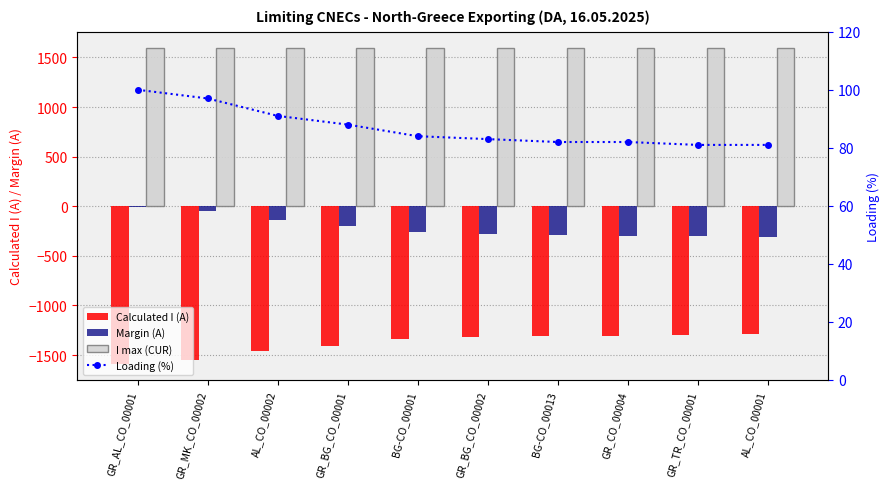

How many values in the Calculated I (A) series exceed -1323?

4